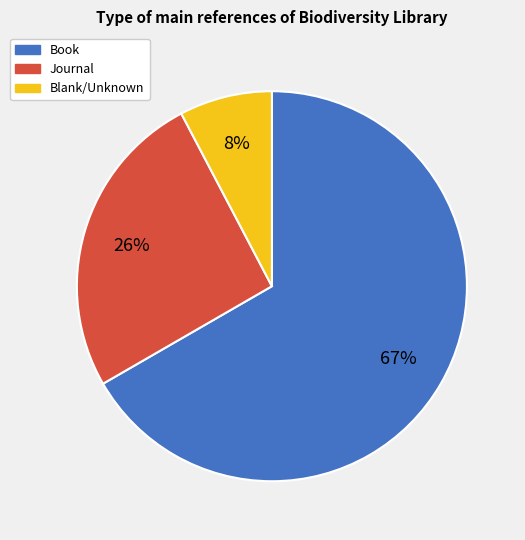

To the nearest percent, what is the combined percentage of Blank/Unknown and Book?

74%